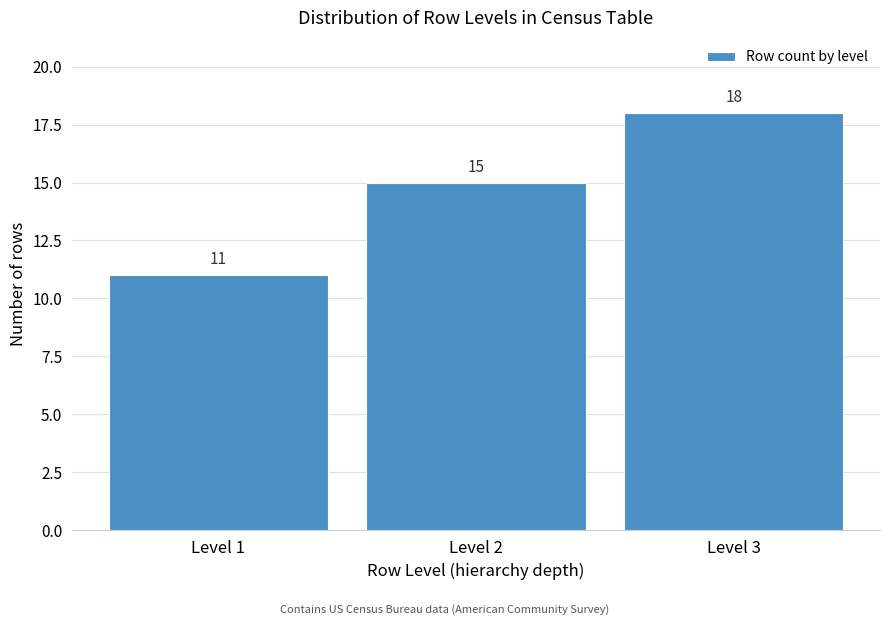

Reading left to right, transcribe this chart: for each bar, give the range it covers on the x-axis and its height.

0.5 to 1.5: 11
1.5 to 2.5: 15
2.5 to 3.5: 18